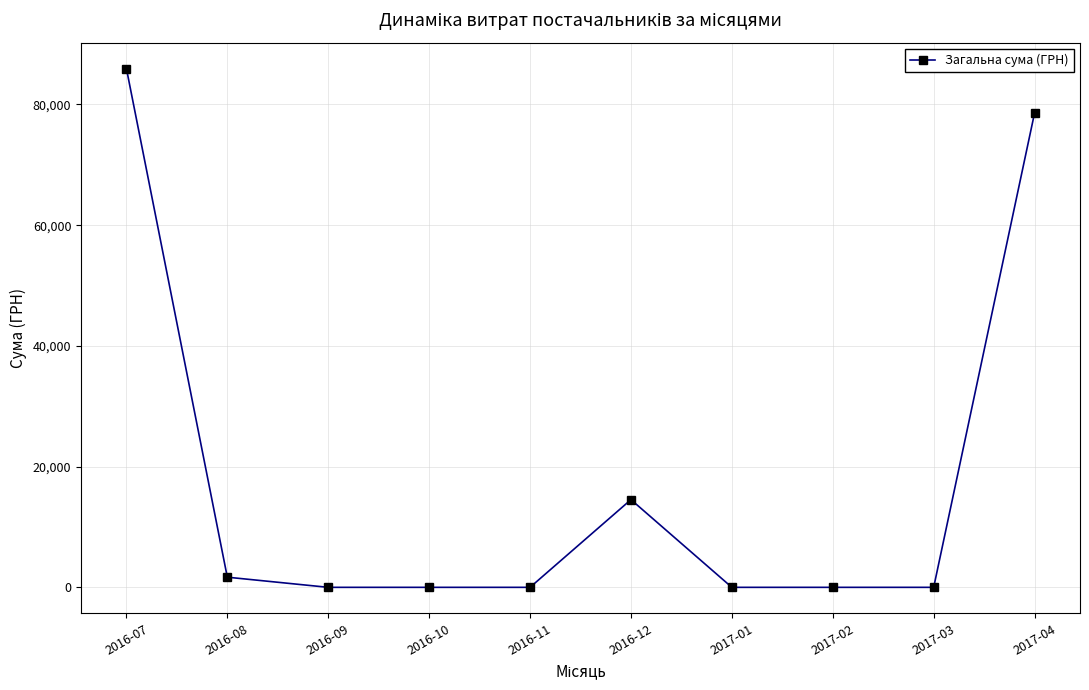

What position from the right is 2016-08?

9